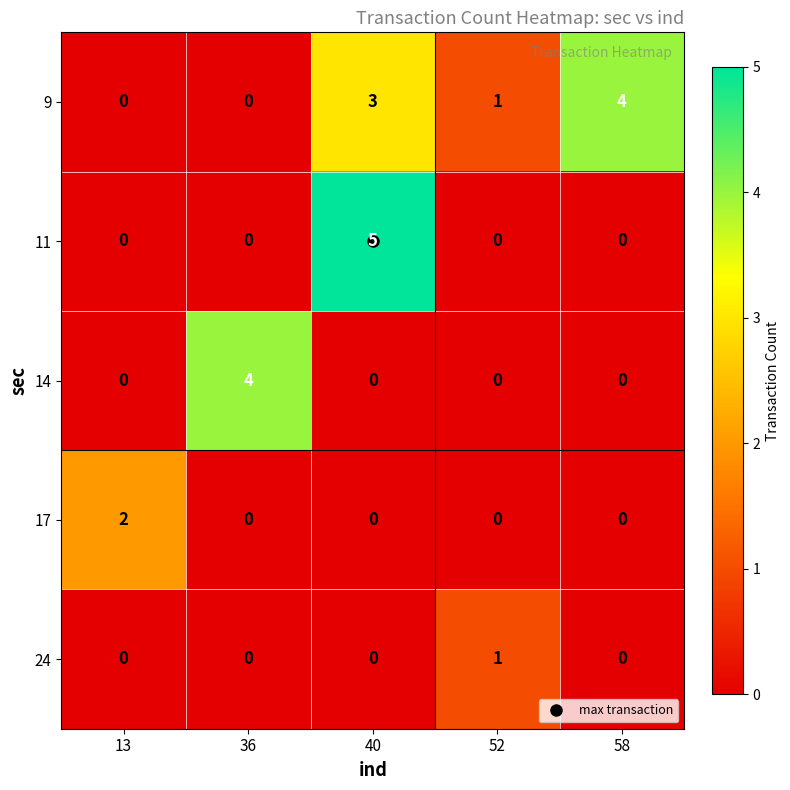

Which category has the highest value in the 17 series?

13